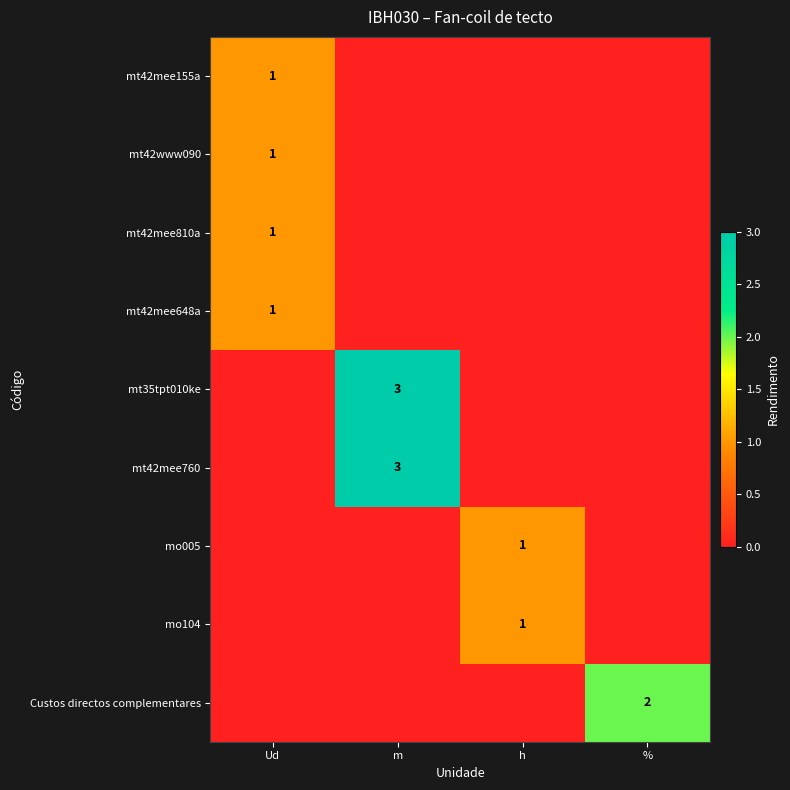

The mt42mee810a series shows 1 at Ud. True or false?

True